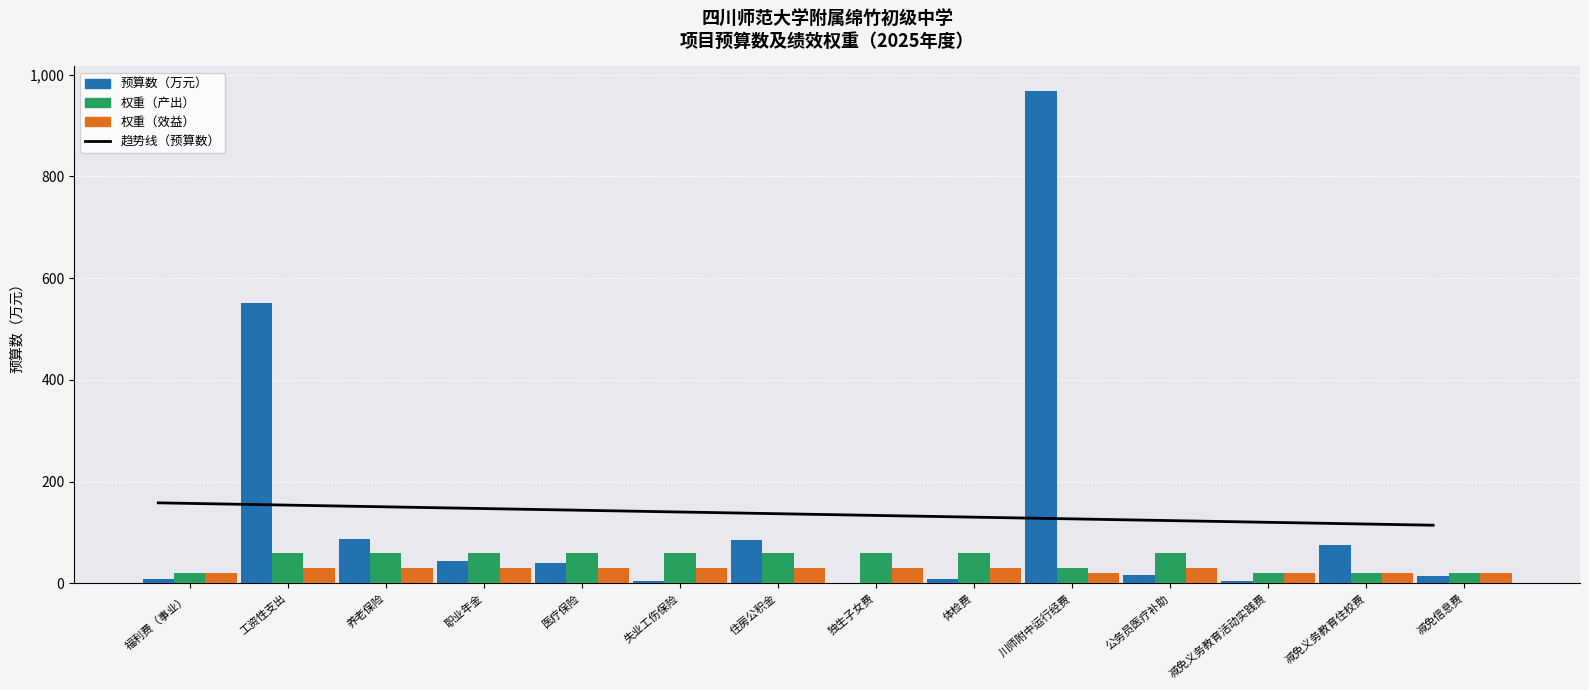

What is the difference between the maximum and minimum values in the 预算数（万元） series?

967.9